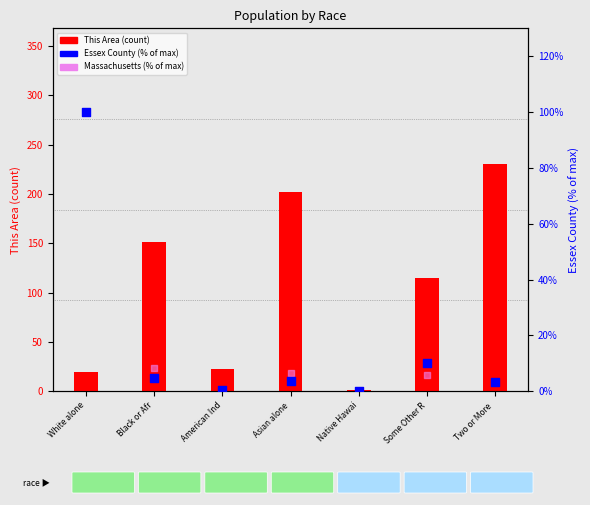

Is the value of Essex County (% of max) at Two or More  greater than the value of Massachusetts (% of max) at Two or More ?

No